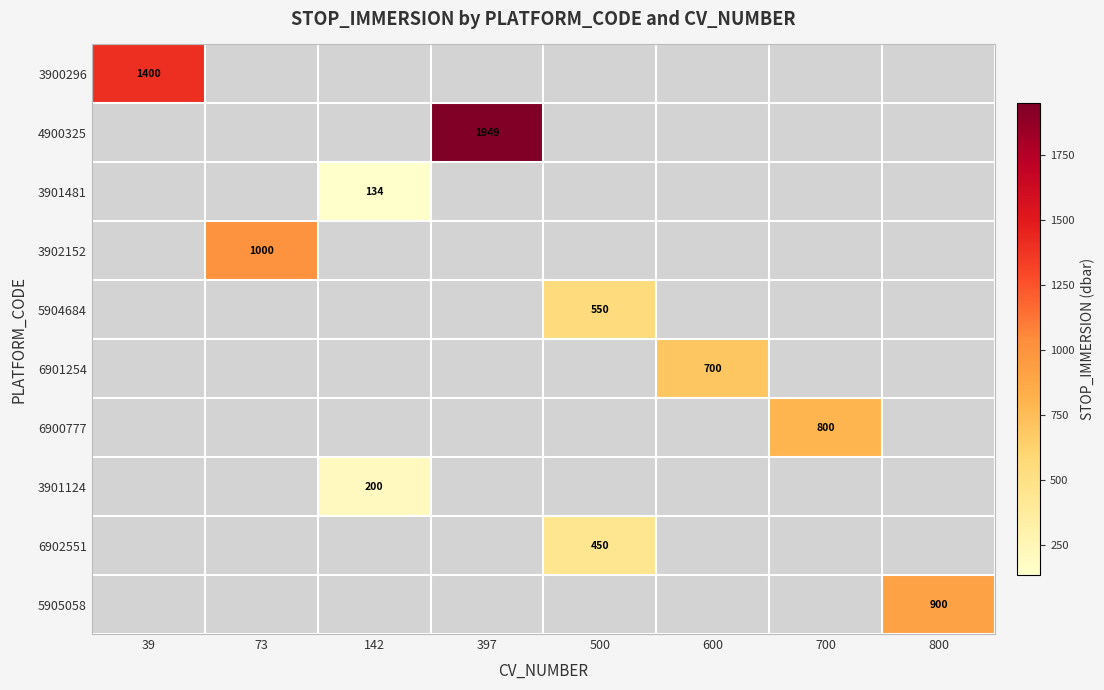

The 4900325 series shows 3318 at 397. True or false?

False